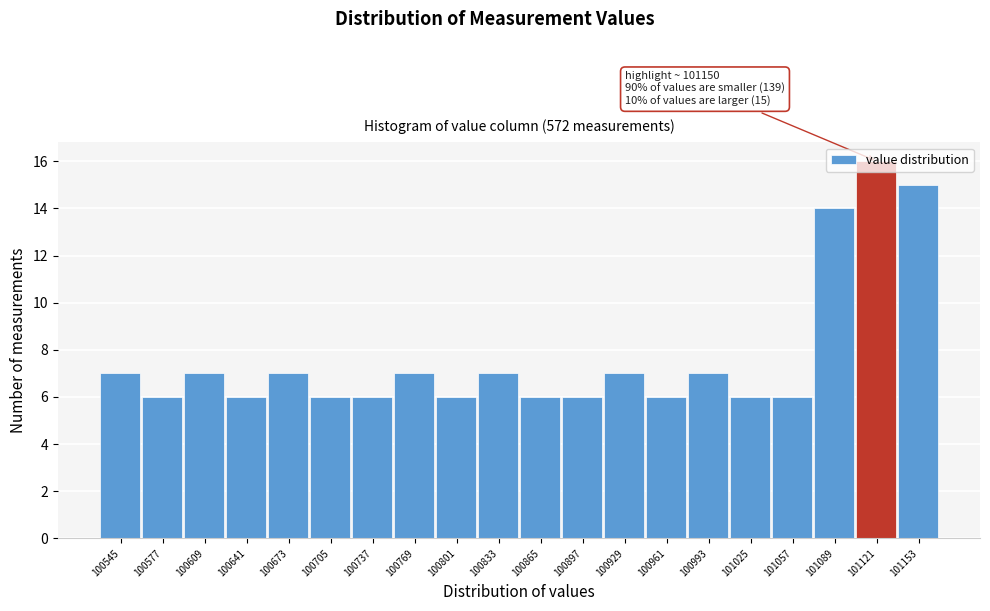

Is it true that the value at 100993 is 12?

False